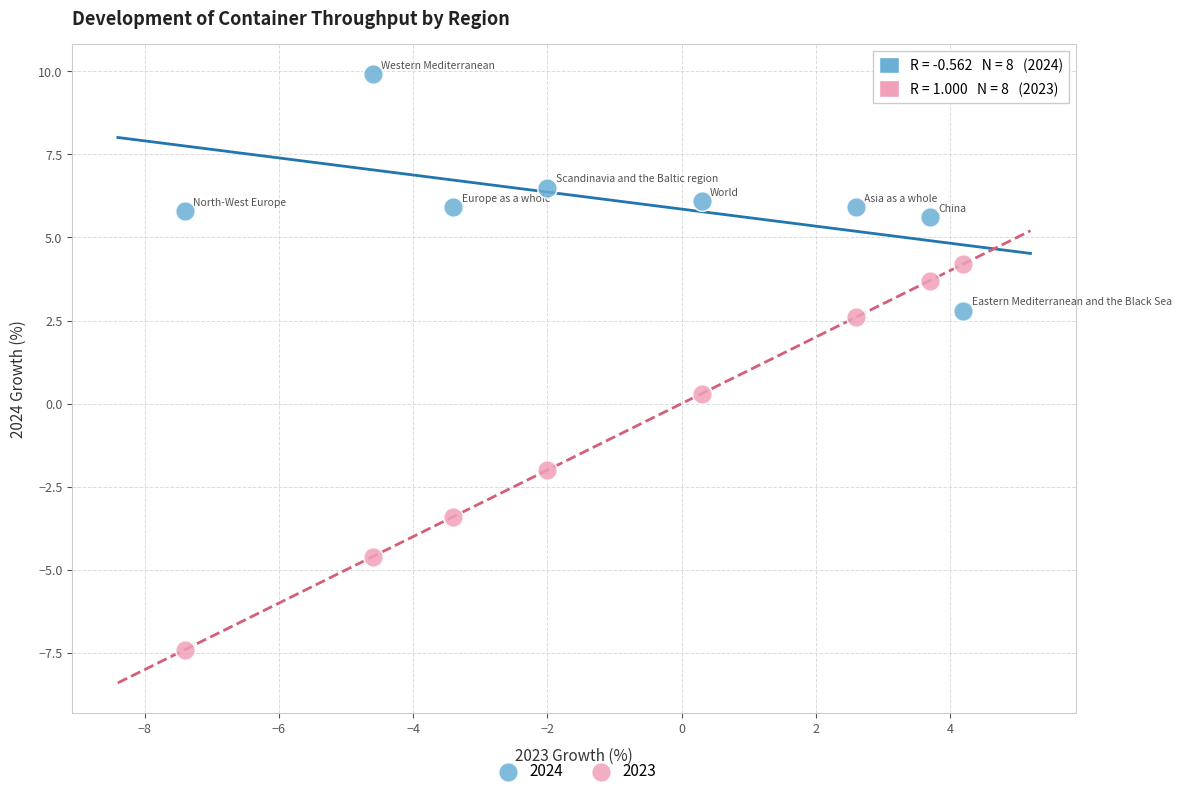

Which series contains the highest Y value?

2024